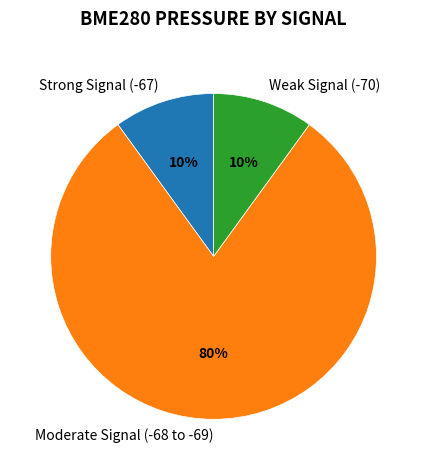

What is the ratio of the value at Strong Signal (-67) to the value at Weak Signal (-70)?

1.0